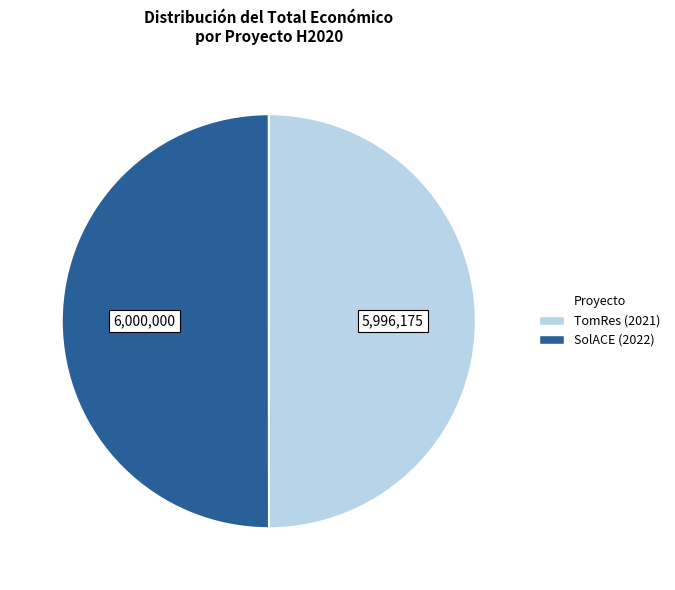

Is the sum of SolACE (2022) and TomRes (2021) greater than half?

Yes